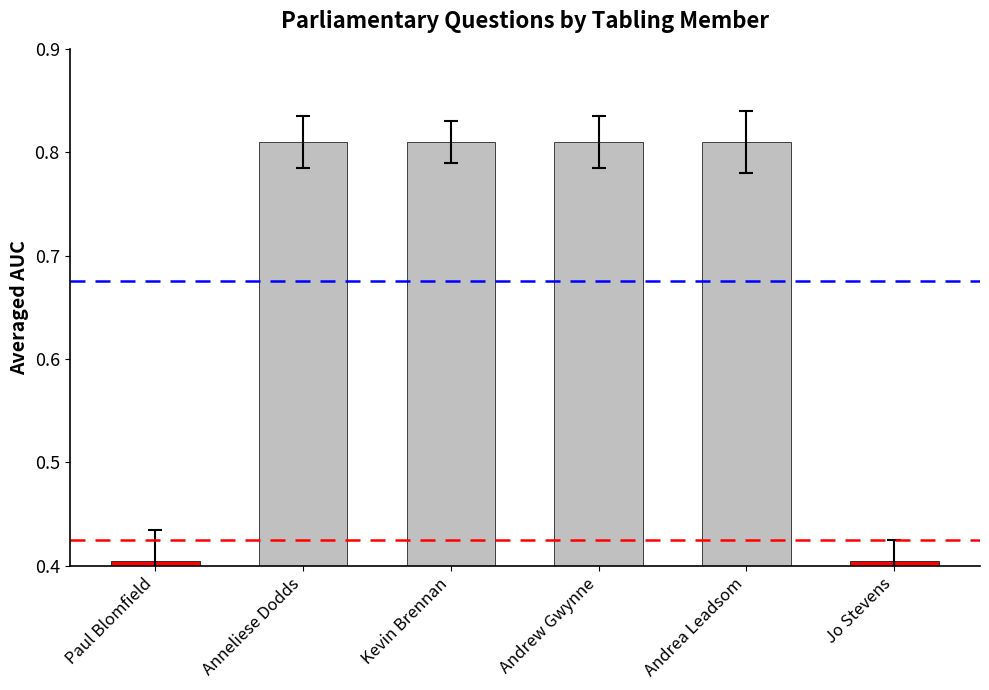

The chart shows a value of 1.2 at Andrew Gwynne. True or false?

False